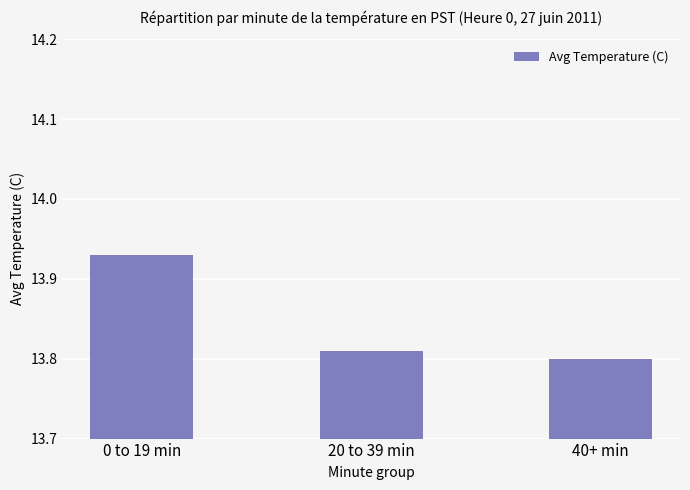

Approximately how many times larger is the value at 40+ min compared to 0 to 19 min?

1.0